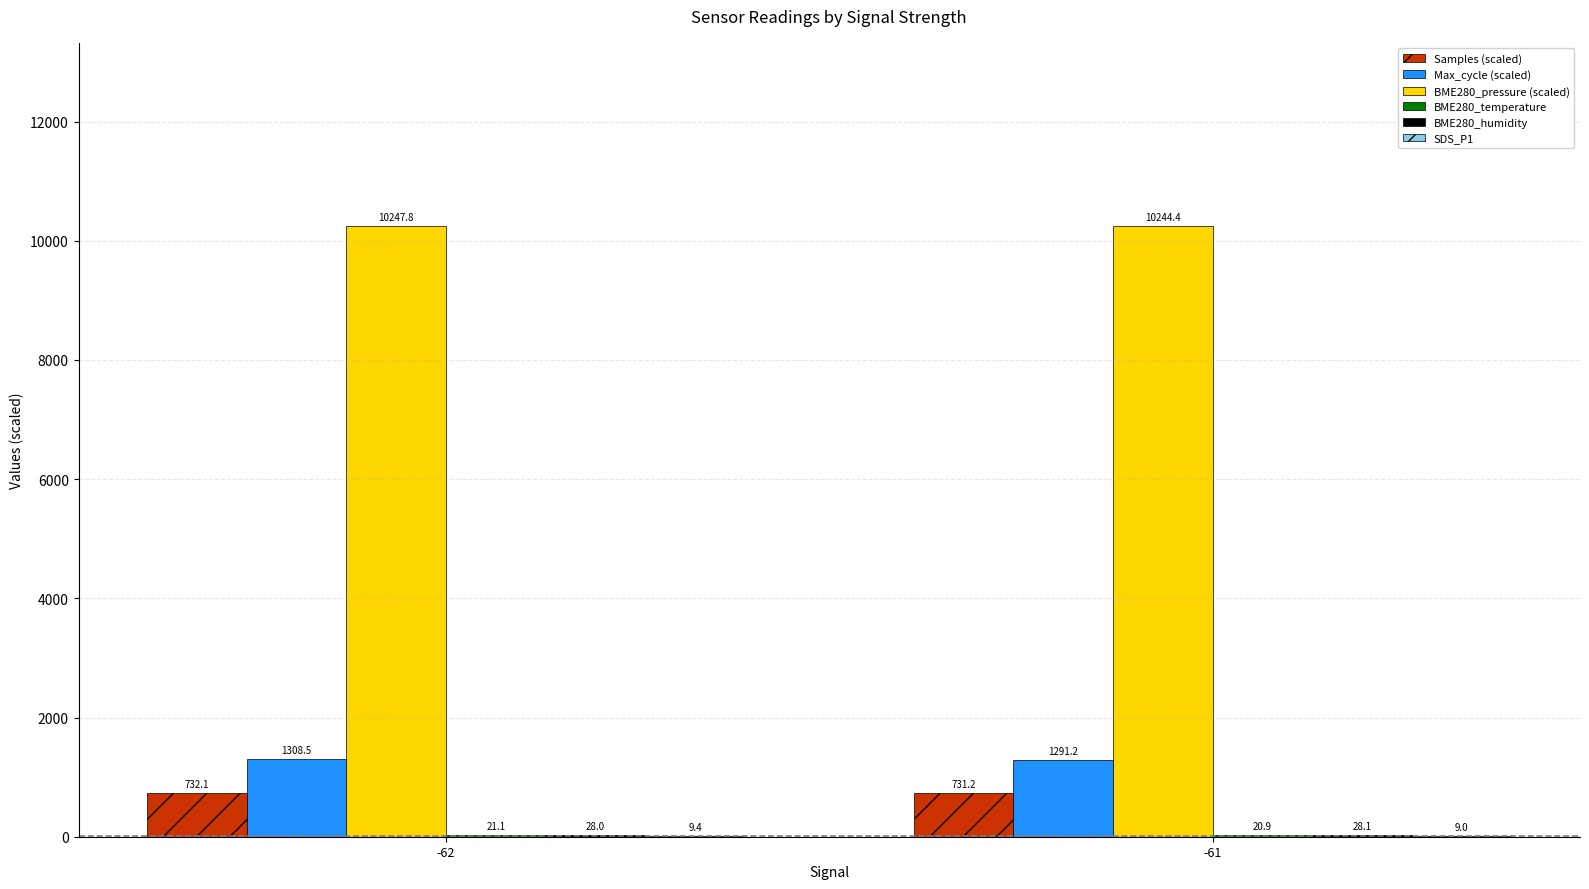

Does the chart contain stacked bars?

No